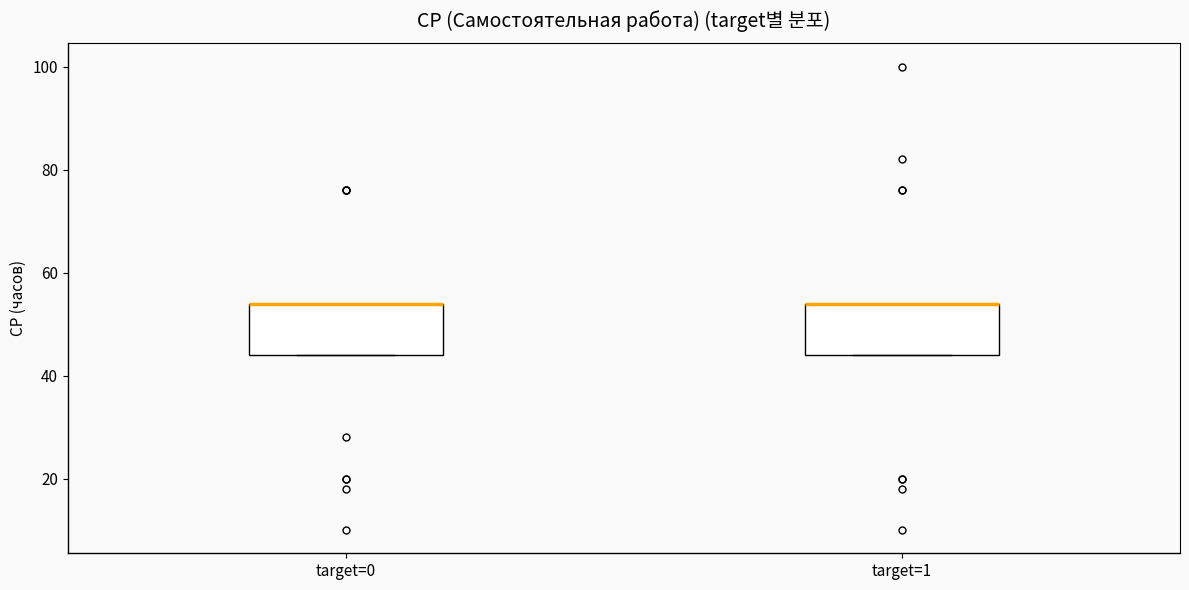

Reading left to right, transcribe this box plot: for each box, give where its median line is, the range the box spans, and where its two whiskers end, as read against the y-axis. The values are not printed on the chart, so give them approximately, as read against the axis.

target=0: median 54 (drawn on the box's upper edge), box 44 to 54, whiskers 44 to 54
target=1: median 54 (drawn on the box's upper edge), box 44 to 54, whiskers 44 to 54